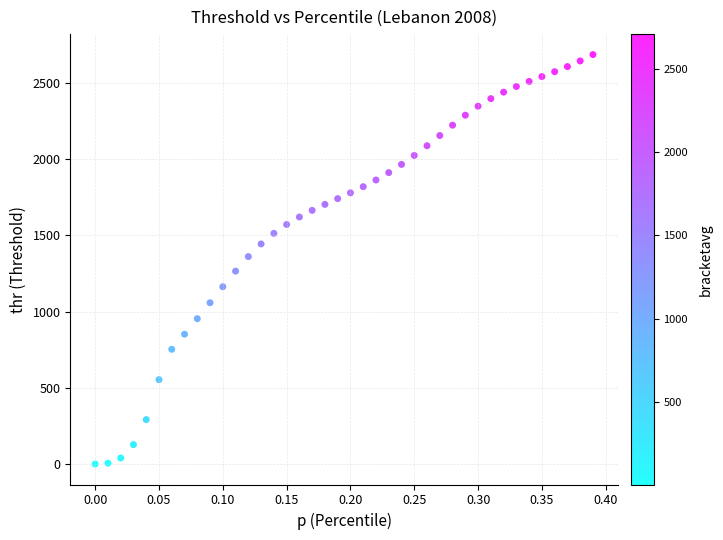

What is the range of Y values (max minus min)?

2684.6